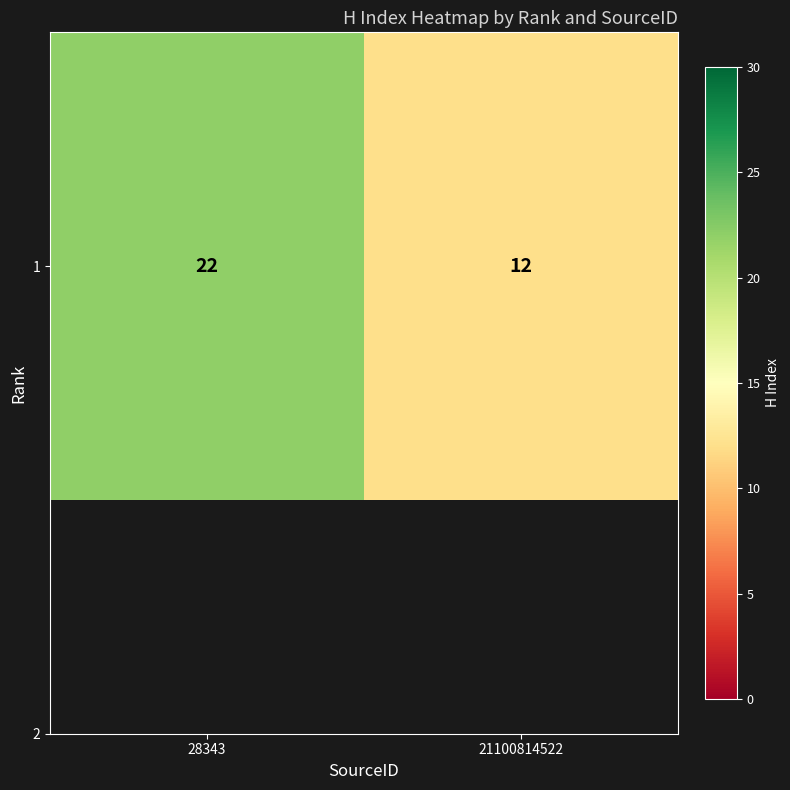

What is the difference between the values at 21100814522 and 28343?

10